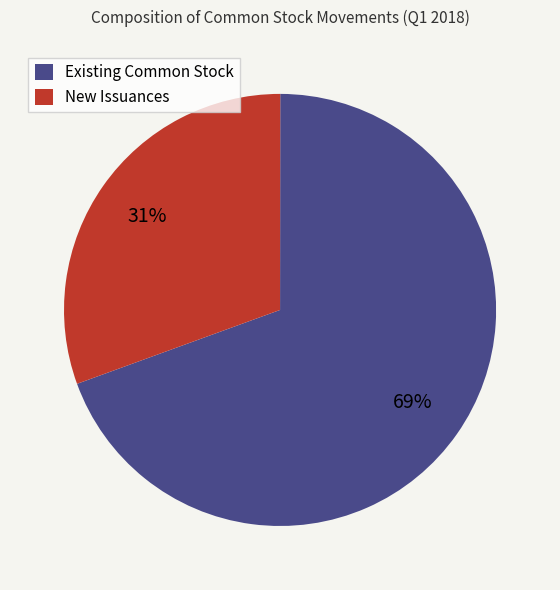

Which slice is the largest?

Existing Common Stock